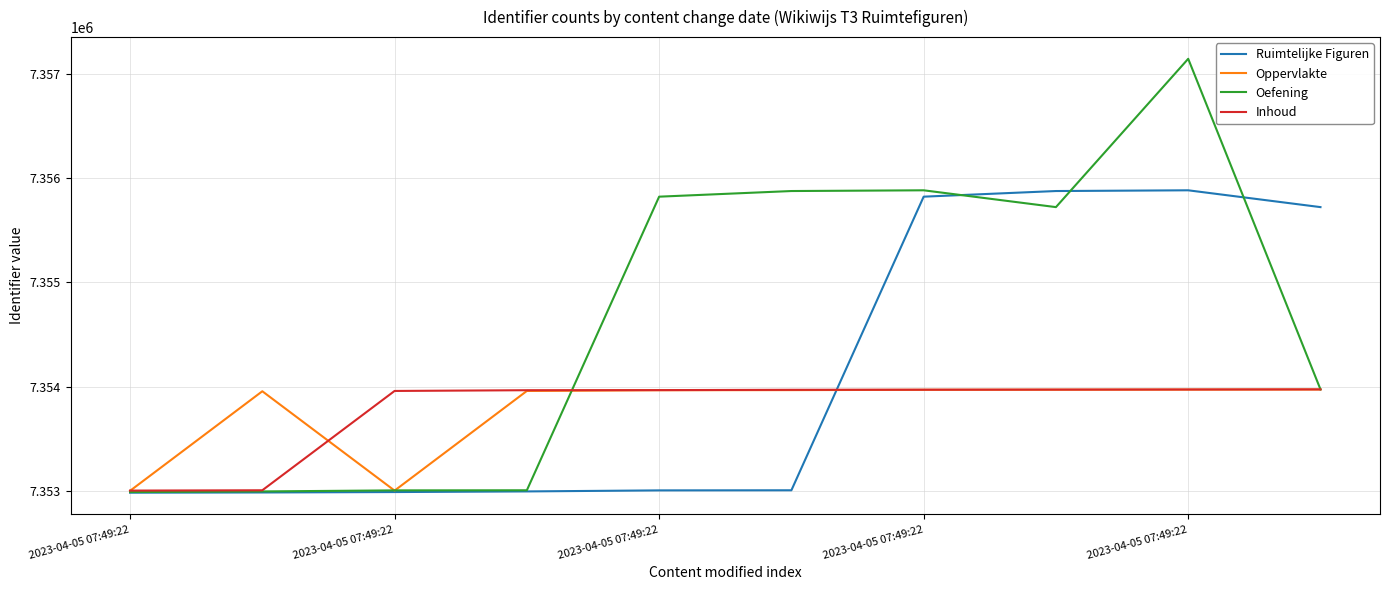

What is the greatest value displayed?

7357141